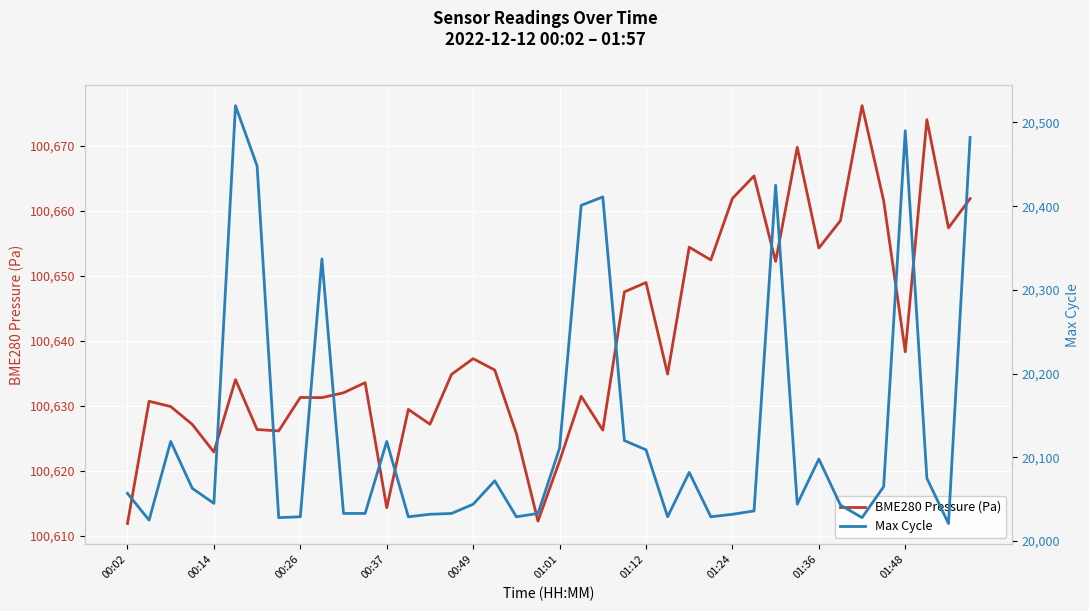

What is the lowest value of the BME280 Pressure (Pa) series?

100611.9